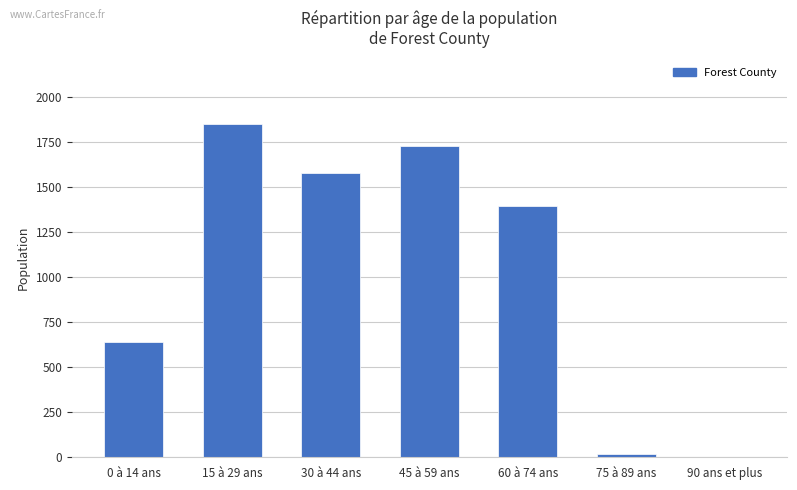

Is it true that the value at 45 à 59 ans is 1727?

True